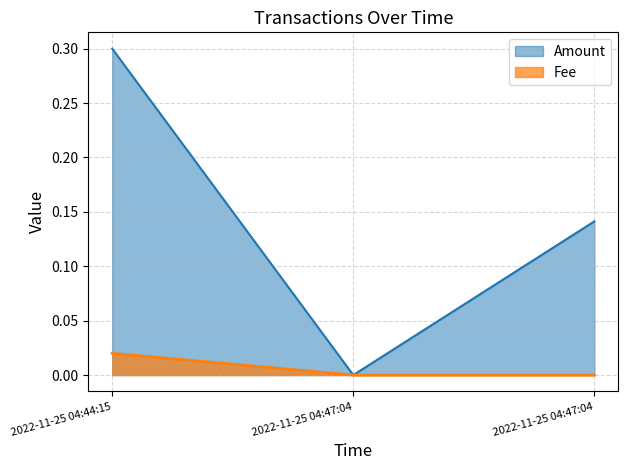

What is the highest value of the Amount series?

0.3